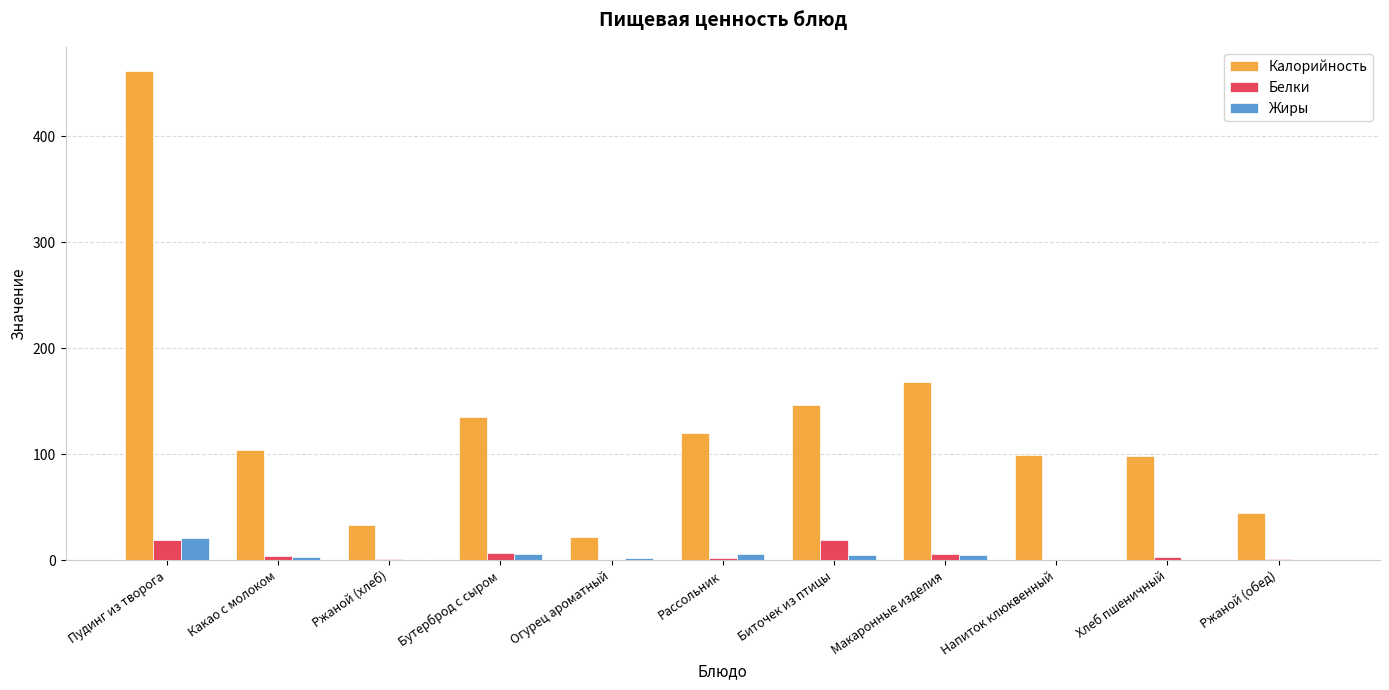

What is the greatest value displayed?

461.4